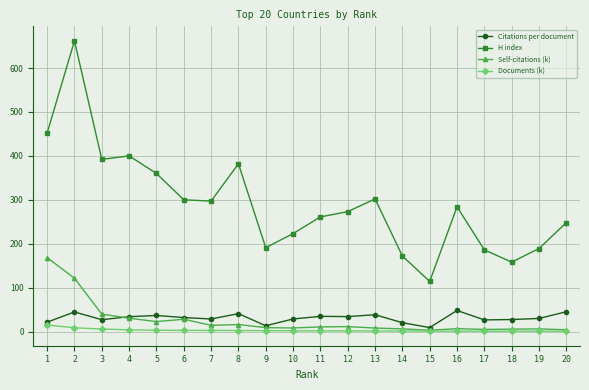

What is the total value across all series at 7?

342.0